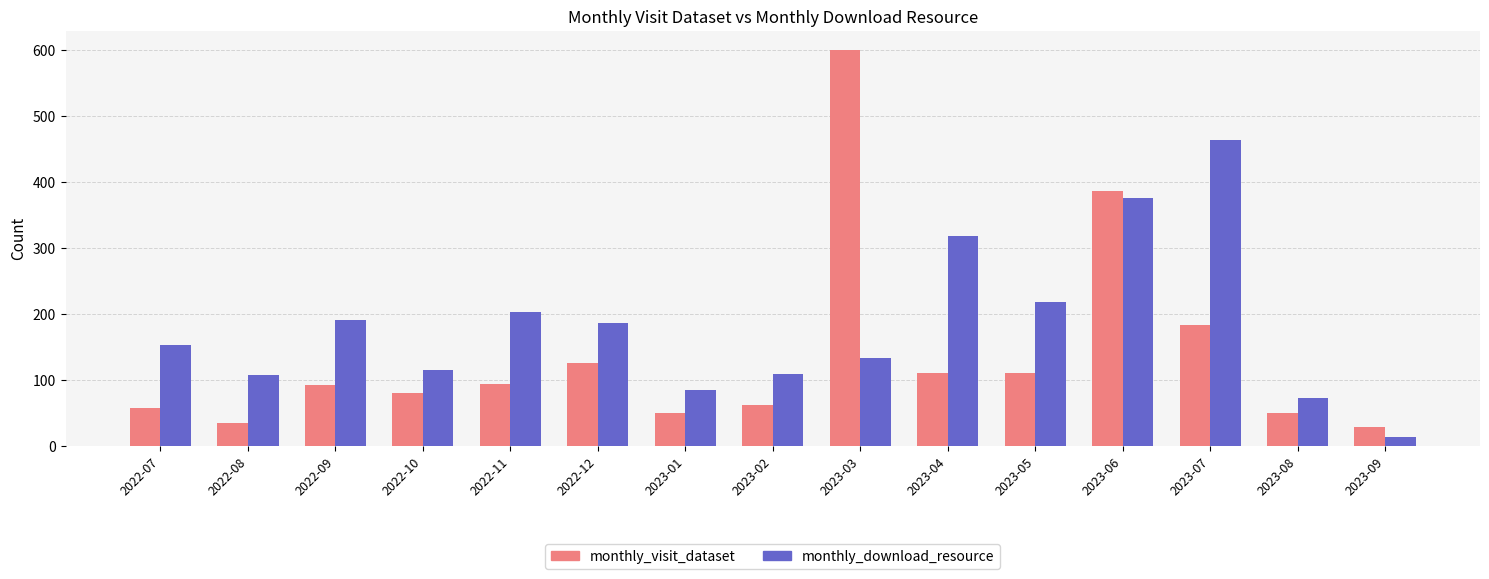

True or false: monthly_visit_dataset has a value of 29 at 2023-09.

True